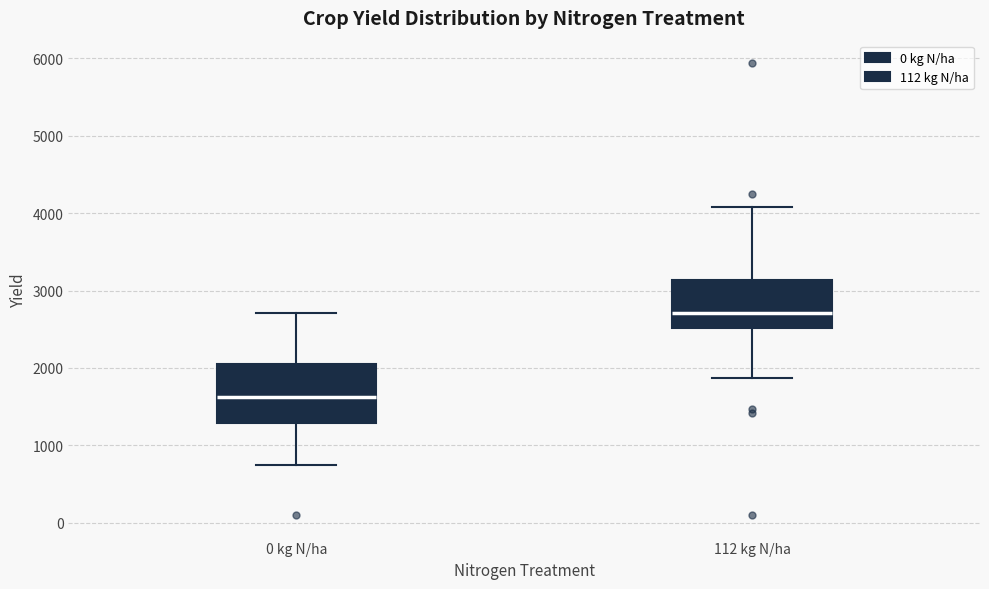

Comparing the boxes themselves (not the whiskers), which one is the tallest?

0 kg N/ha